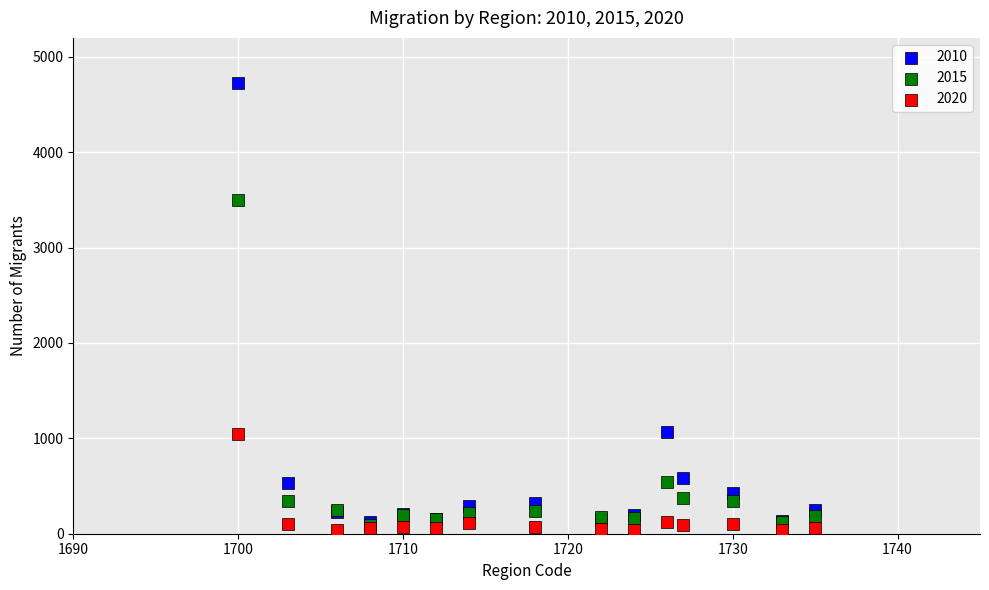

Across all series, what Y value is closest to 2382?

3494